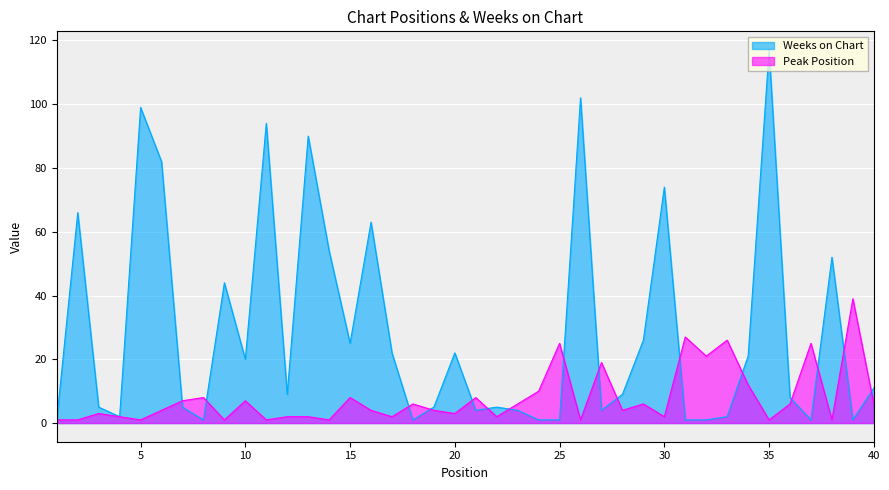

At which label is Peak Position closest to 20?

27